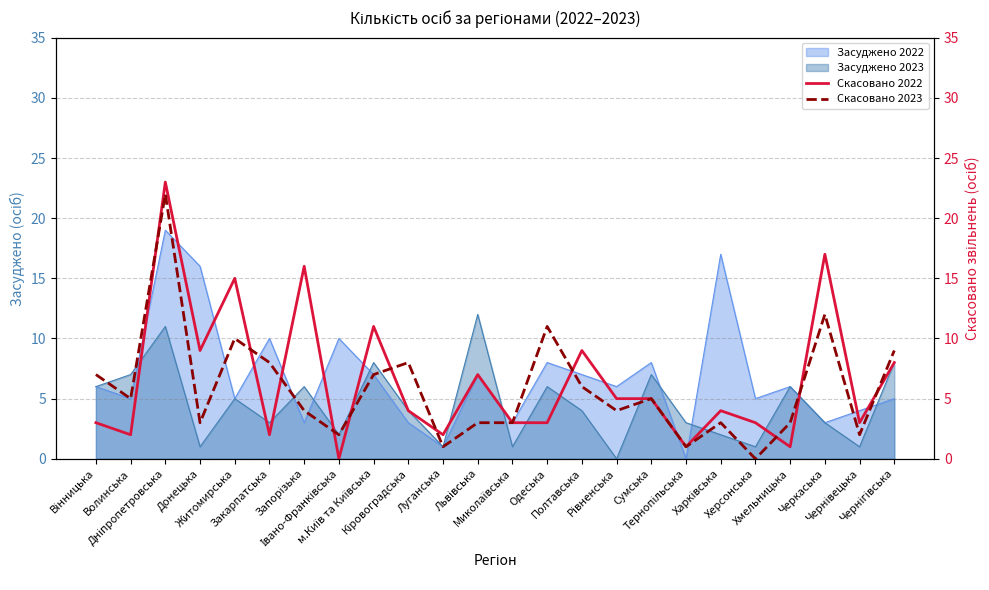

What is the highest value of the Засуджено 2023 series?

12